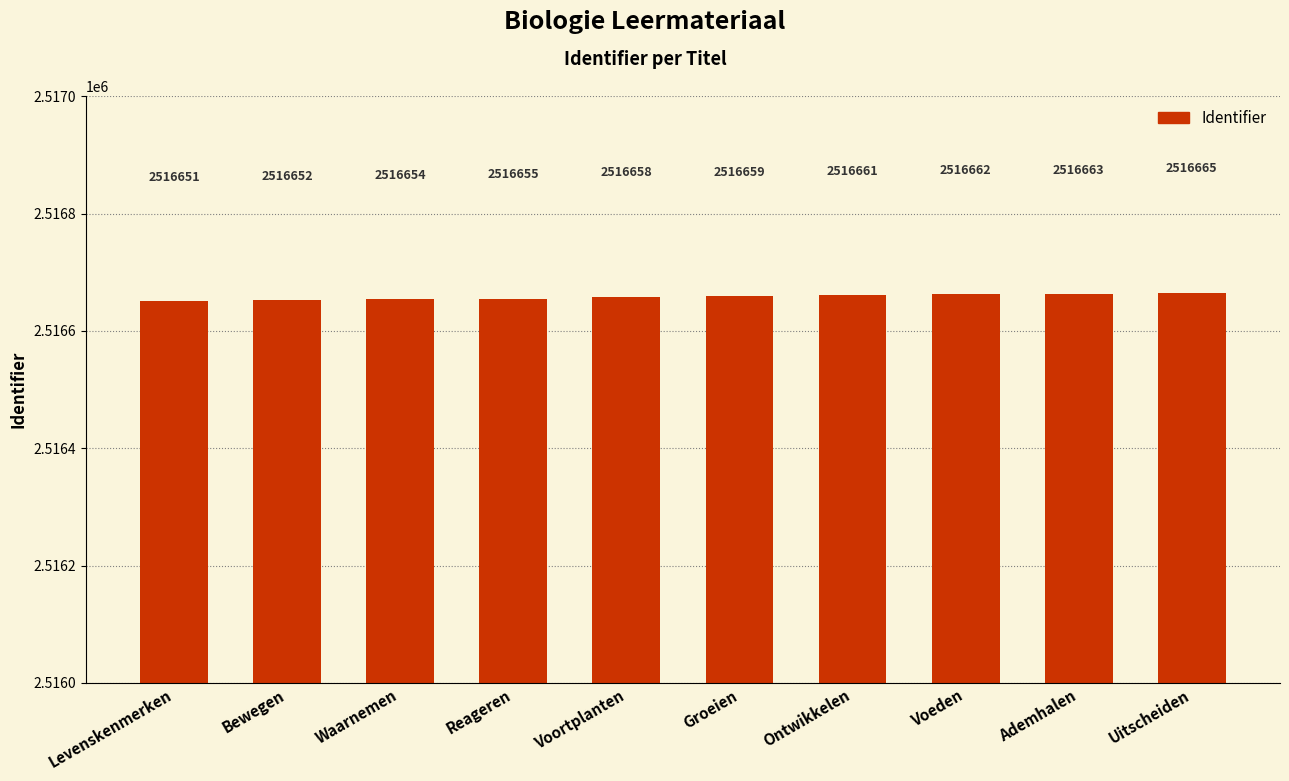

What is the change in value from Reageren to Ademhalen?

+8